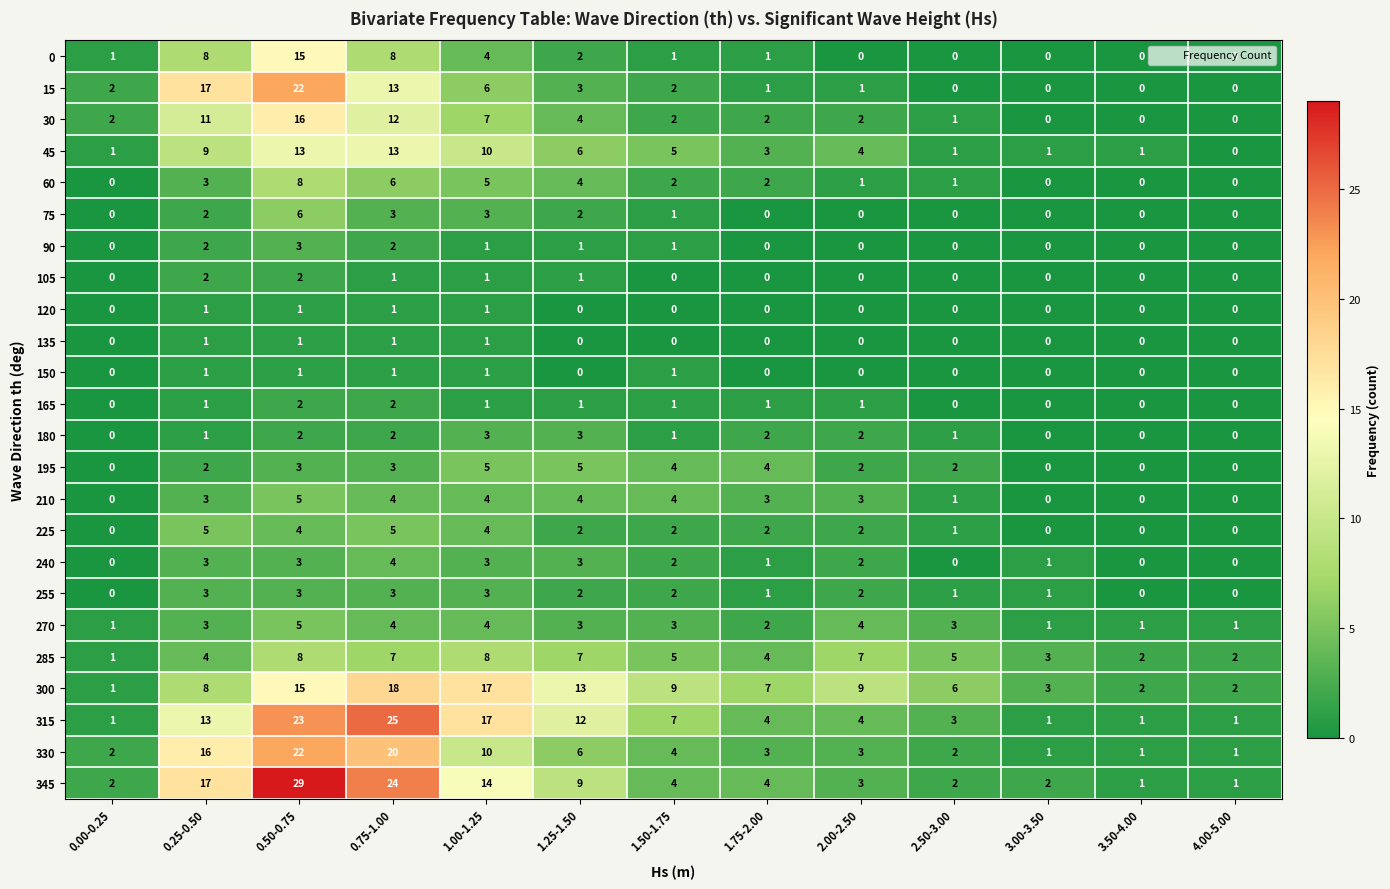

What is the difference between the maximum and minimum values in the 180 series?

3